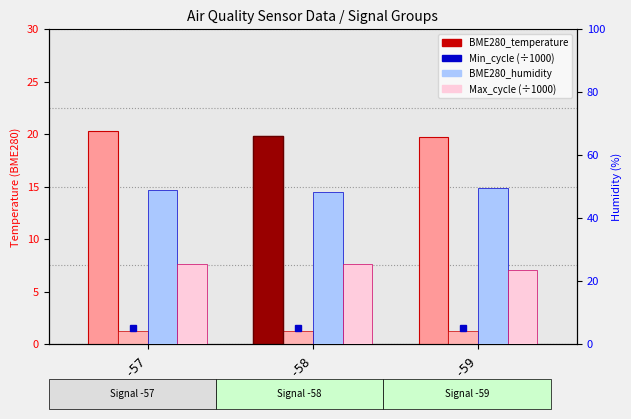

The value of BME280_humidity at -58 is 20.8. True or false?

False